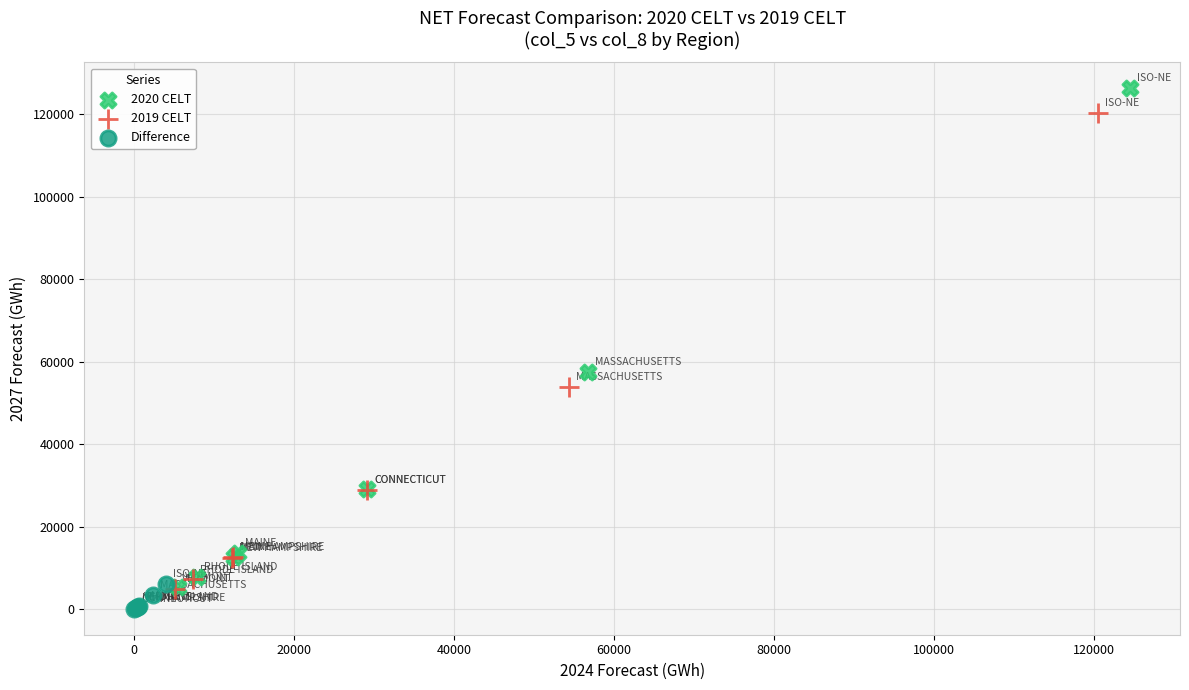

Which series reaches the minimum Y coordinate?

Difference